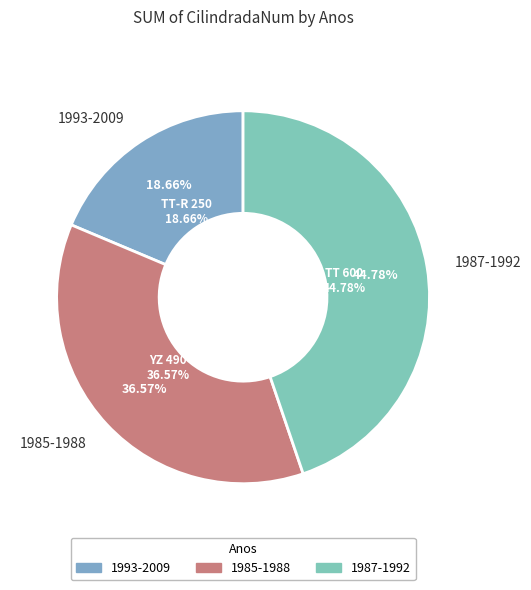

Is it true that 1993-2009 is 28% of the pie?

False